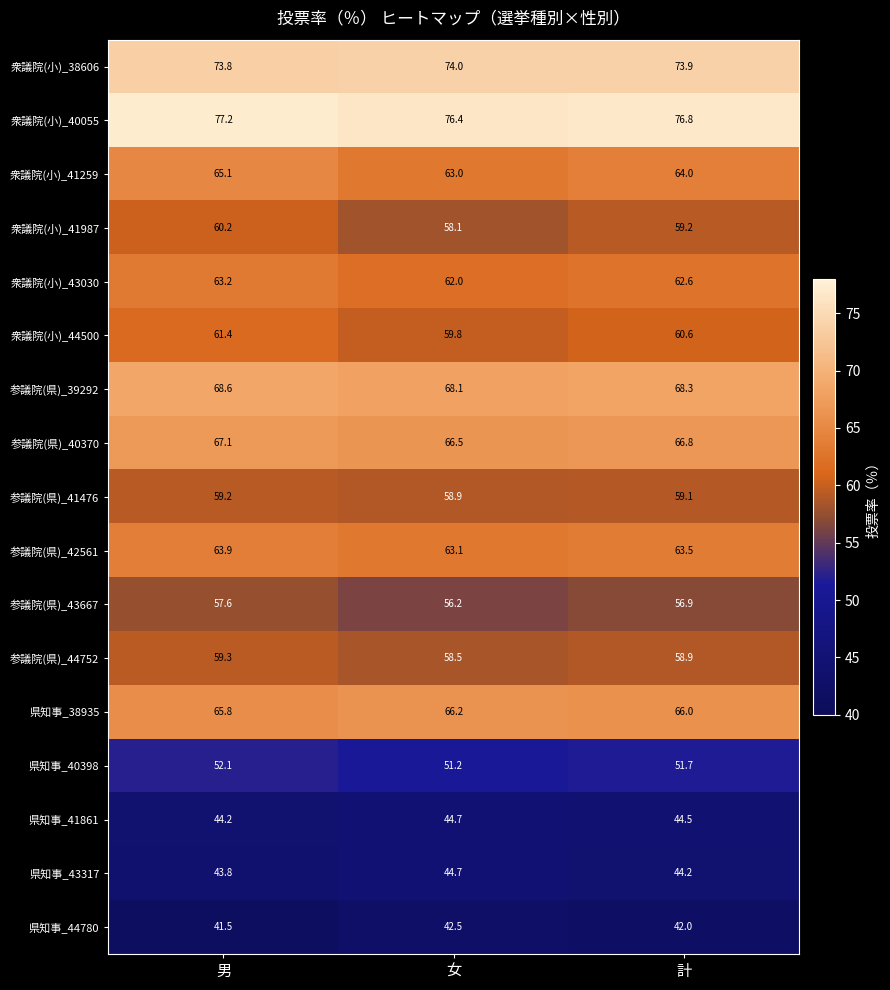

What is the difference between the 衆議院(小)_40055 values at 計 and 女?

0.4